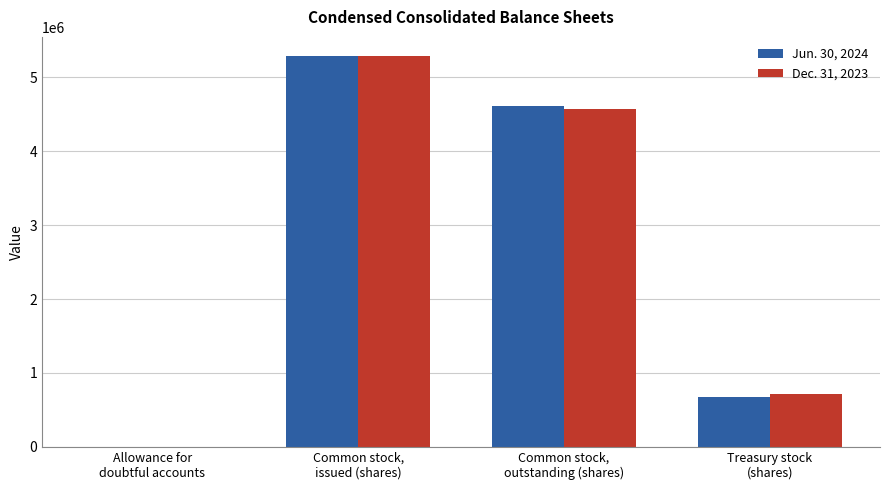

What is the maximum value shown in the chart?

5284500